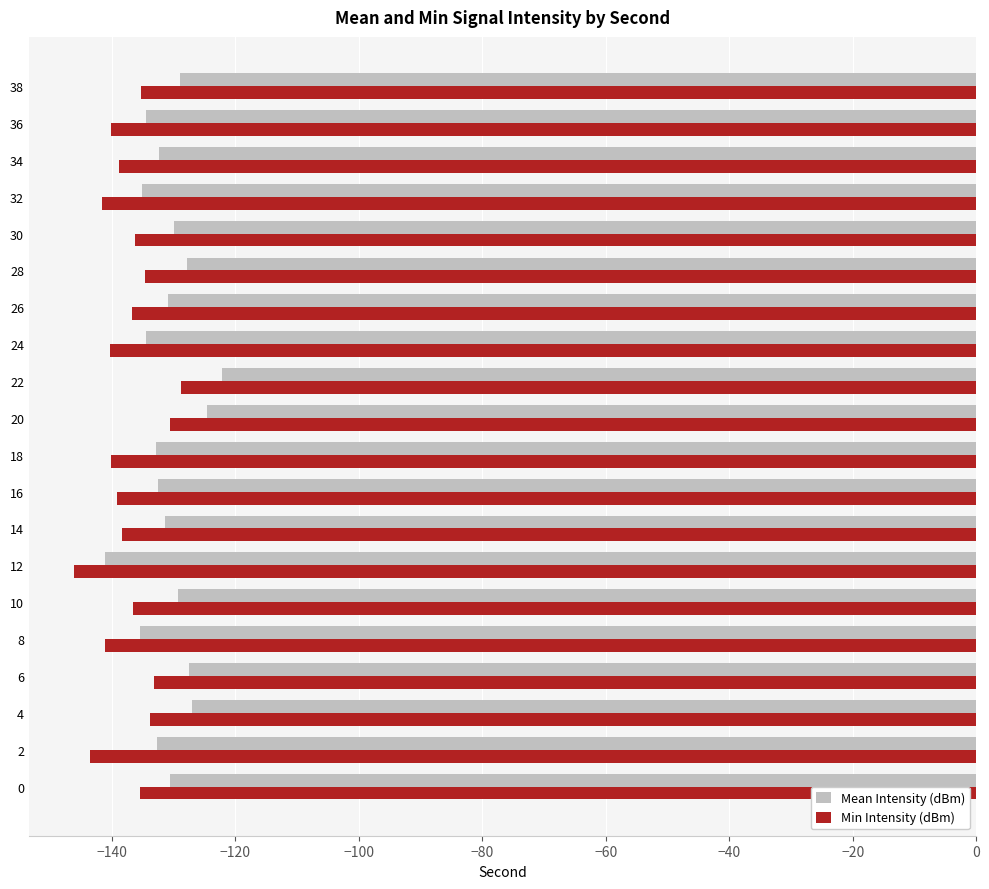

Count the number of data series in this chart.

2